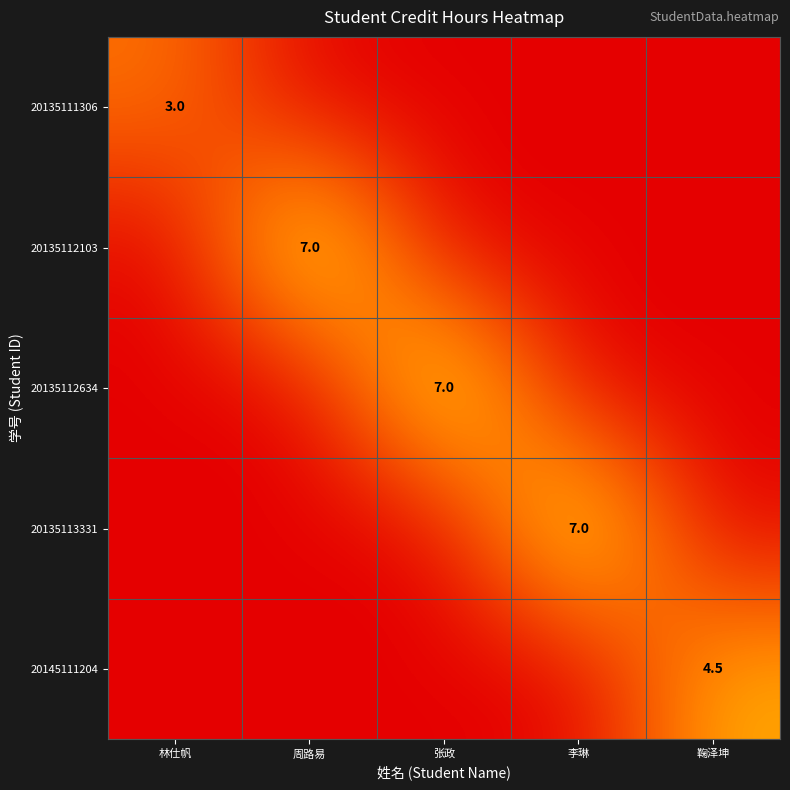

Is it true that 20135111306 equals 3.0 at 林仕帆?

True